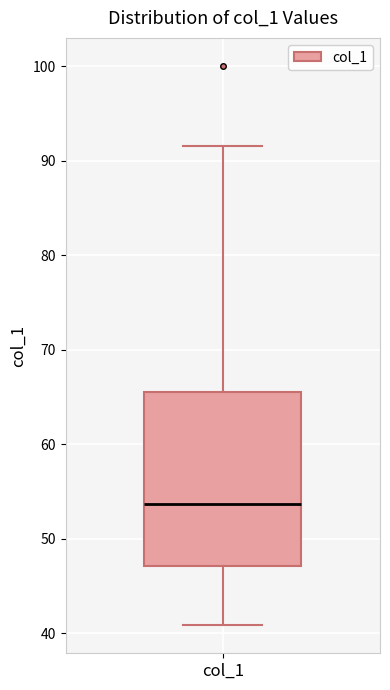

Transcribe this box plot: give where the median line is, the range the box spans, and where the two whiskers end, as read against the y-axis. The values are not printed on the chart, so give them approximately, as read against the axis.

median 54, box 47 to 66, whiskers 41 to 92